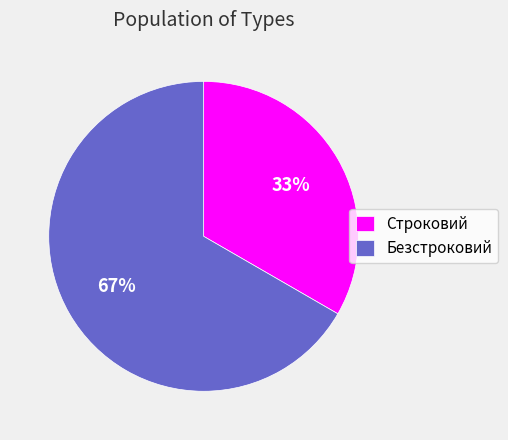

How many slices are in this pie chart?

2